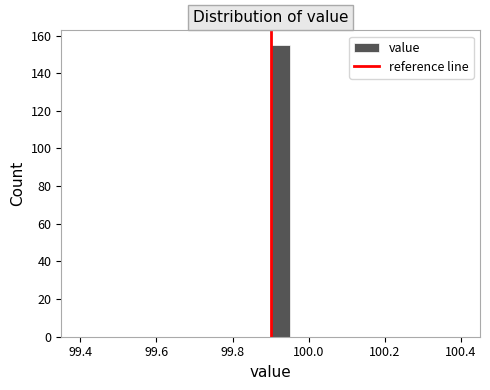

Around what value on the x-axis is the tallest bar? Give the approximate position of its centre, as read against the axis.

99.92